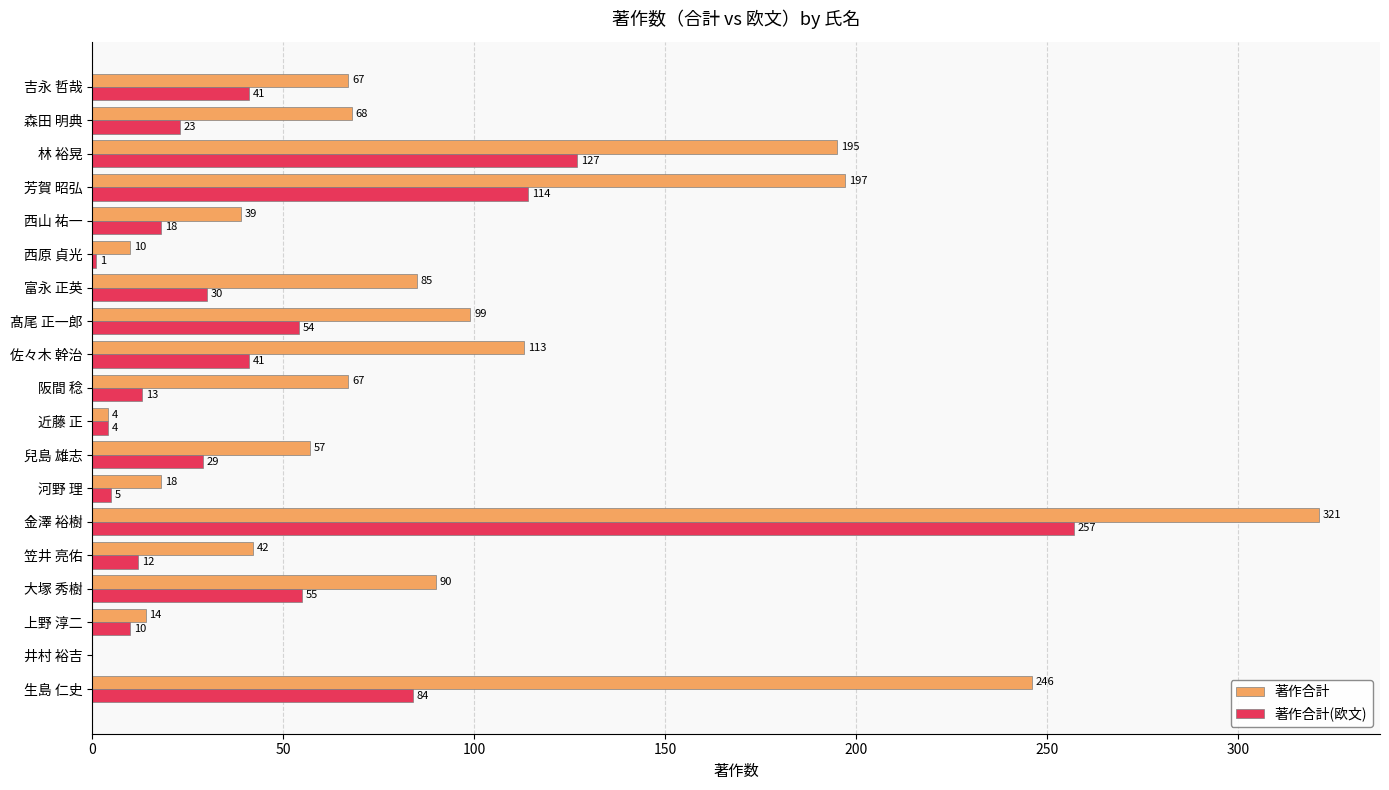

Which series has the largest total across all categories?

著作合計